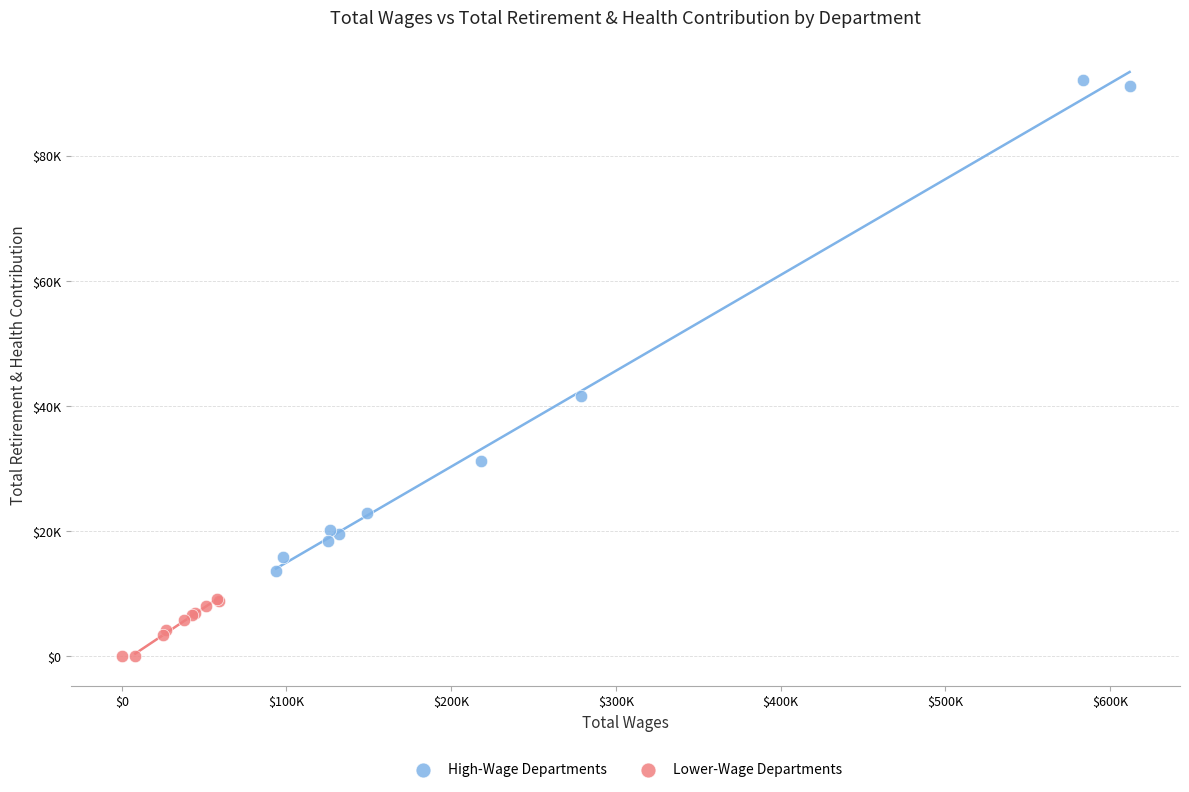

What are all the series names shown in the legend?

High-Wage Departments, Lower-Wage Departments